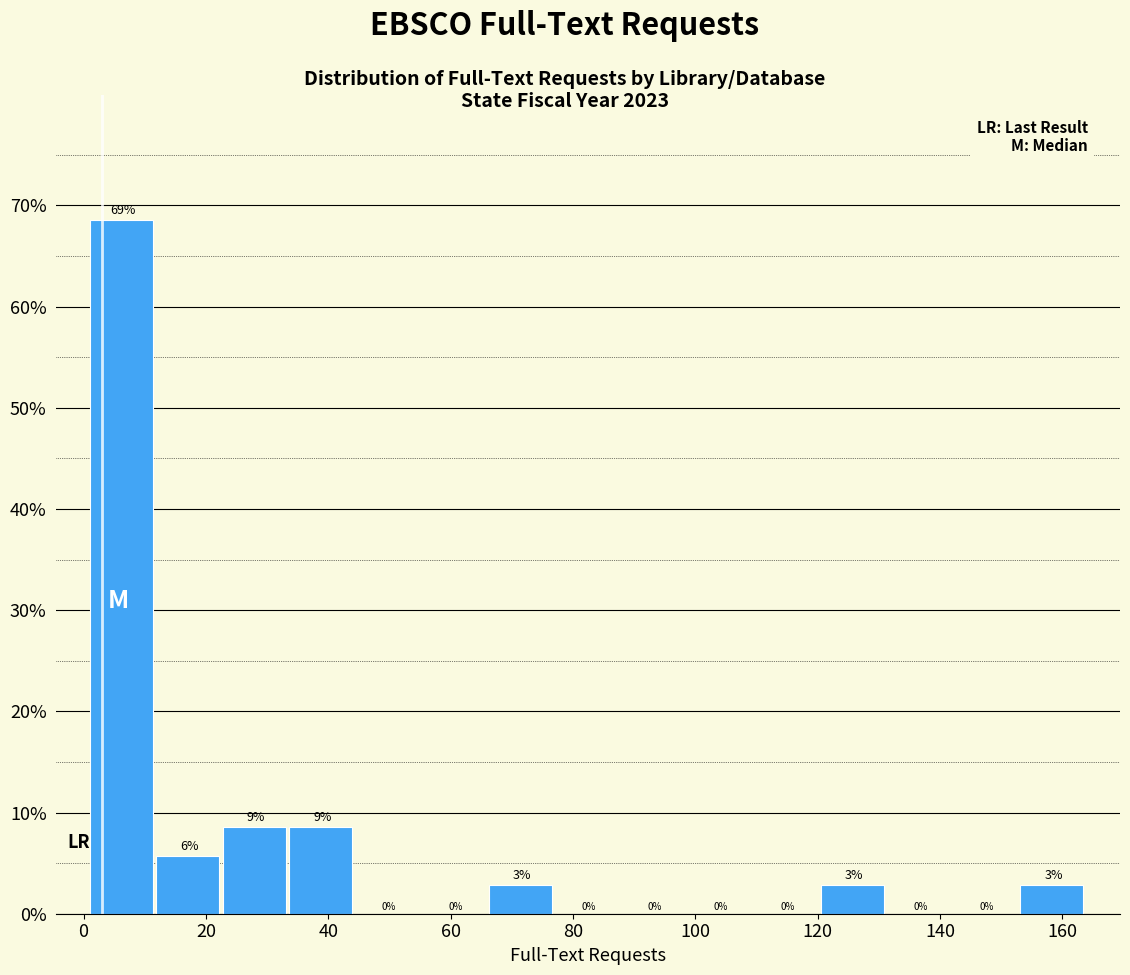

Which range on the x-axis has the tallest bar?

2 to 12